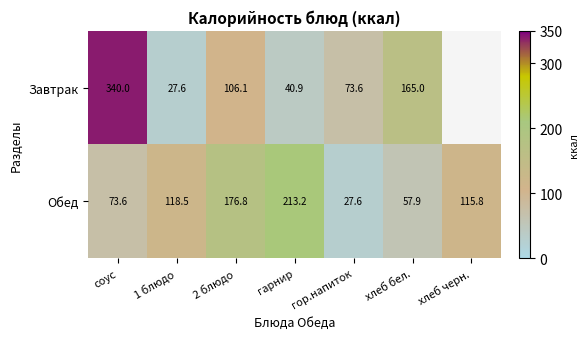

What is the total value across all series at 2 блюдо?

282.9